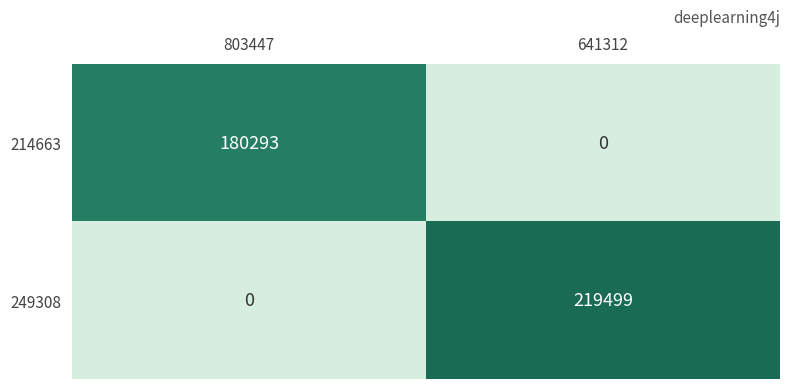

What is the approximate value of 214663 at 803447, to the nearest 50?

180300